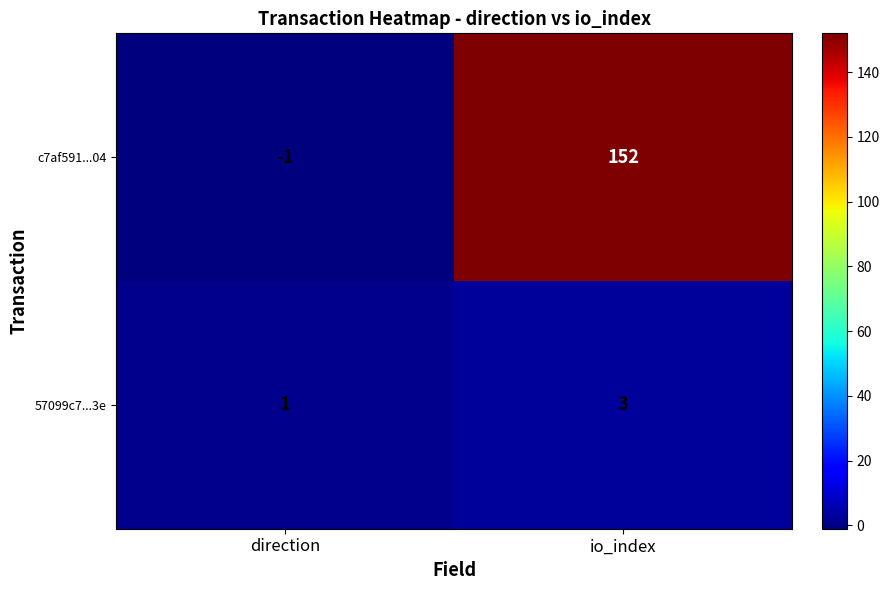

Where is c7af591...04 nearest to the value 75?

direction